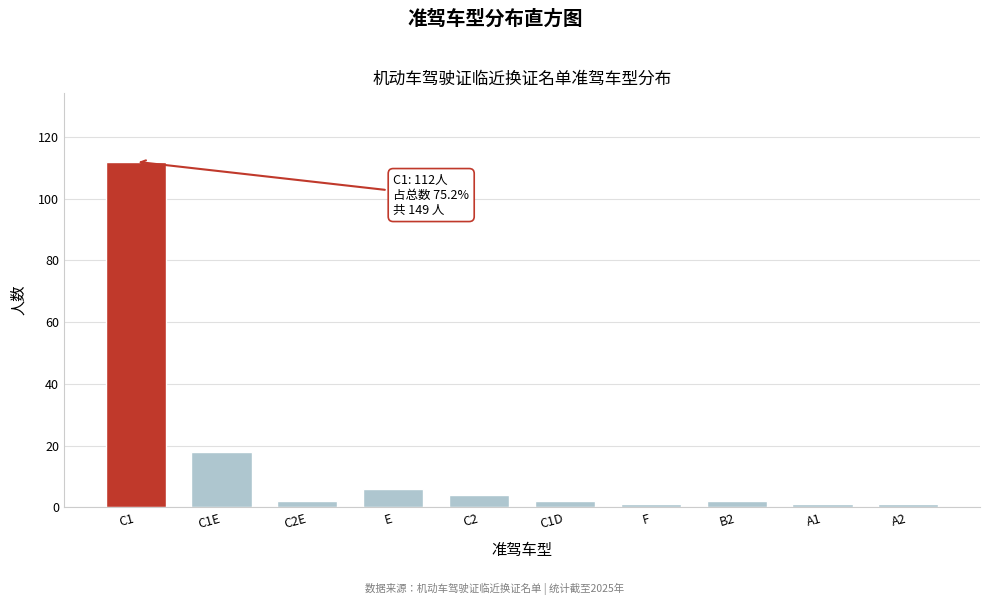

Reading left to right, extract all data points from this chart.

C1=112	C1E=18	C2E=2	E=6	C2=4	C1D=2	F=1	B2=2	A1=1	A2=1